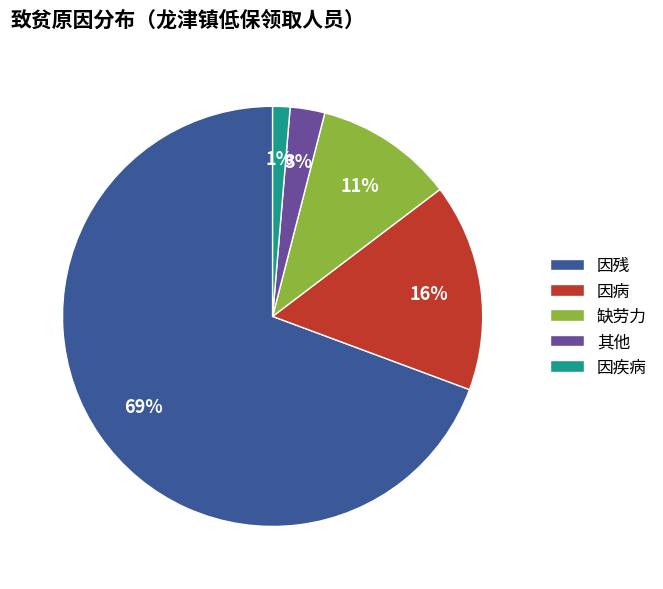

The 因残 slice represents 56% of the pie. True or false?

False